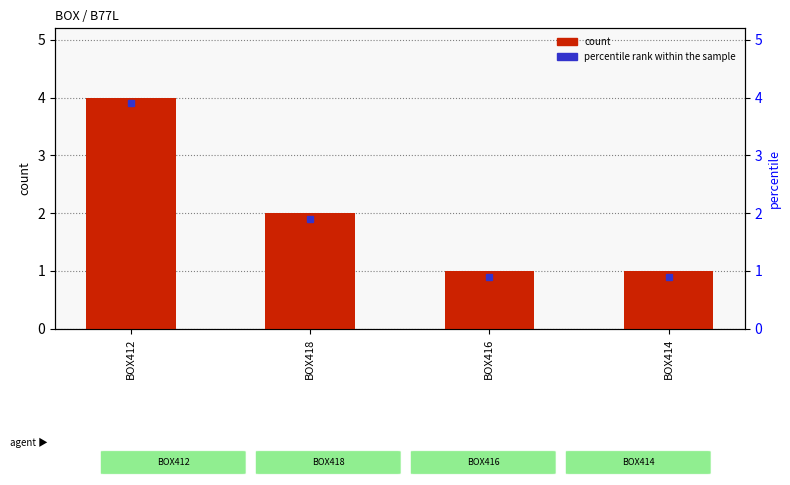

Rank the categories by value from lowest to highest.

BOX416, BOX414, BOX418, BOX412